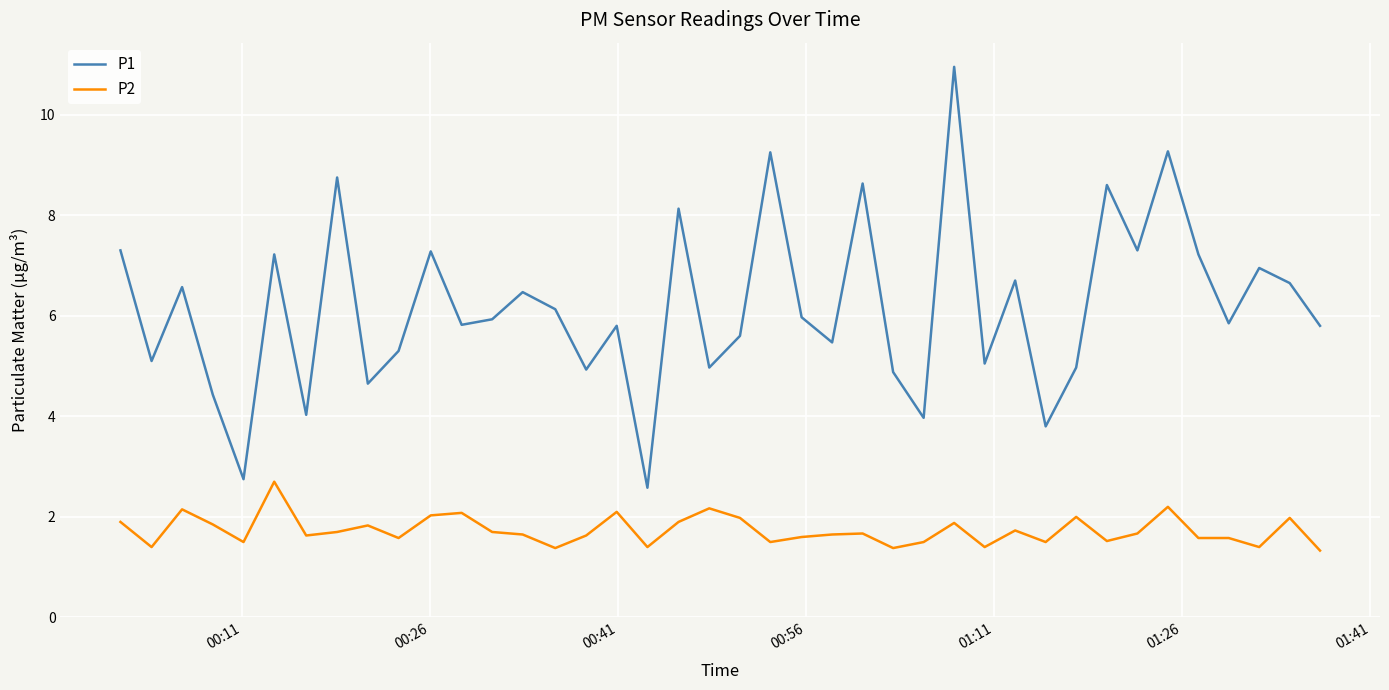

What is the difference between the maximum and minimum values in the P1 series?

8.4